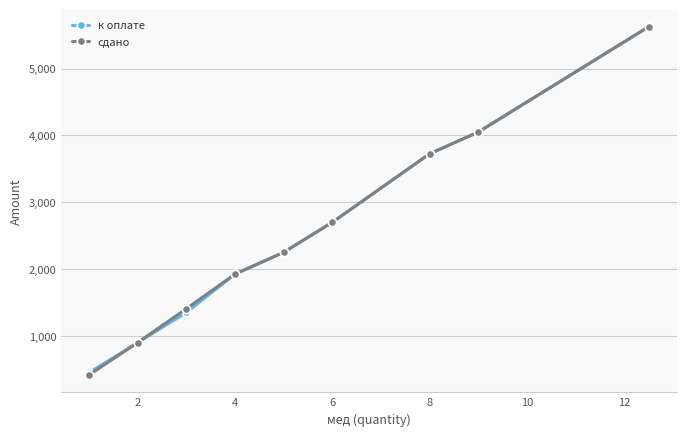

Count the number of data series in this chart.

2